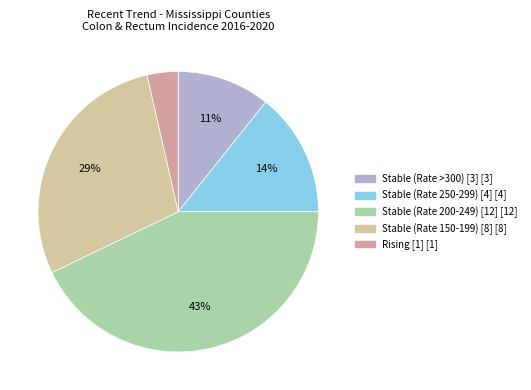

How many segments does this pie chart have?

5